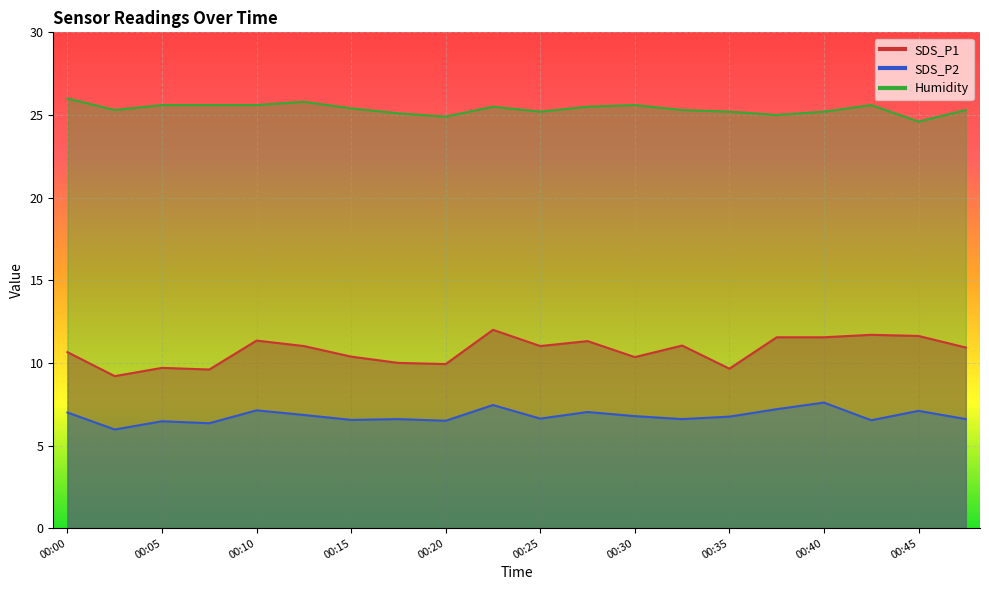

What is the value of the SDS_P1 point at the 14th from the left?

11.1